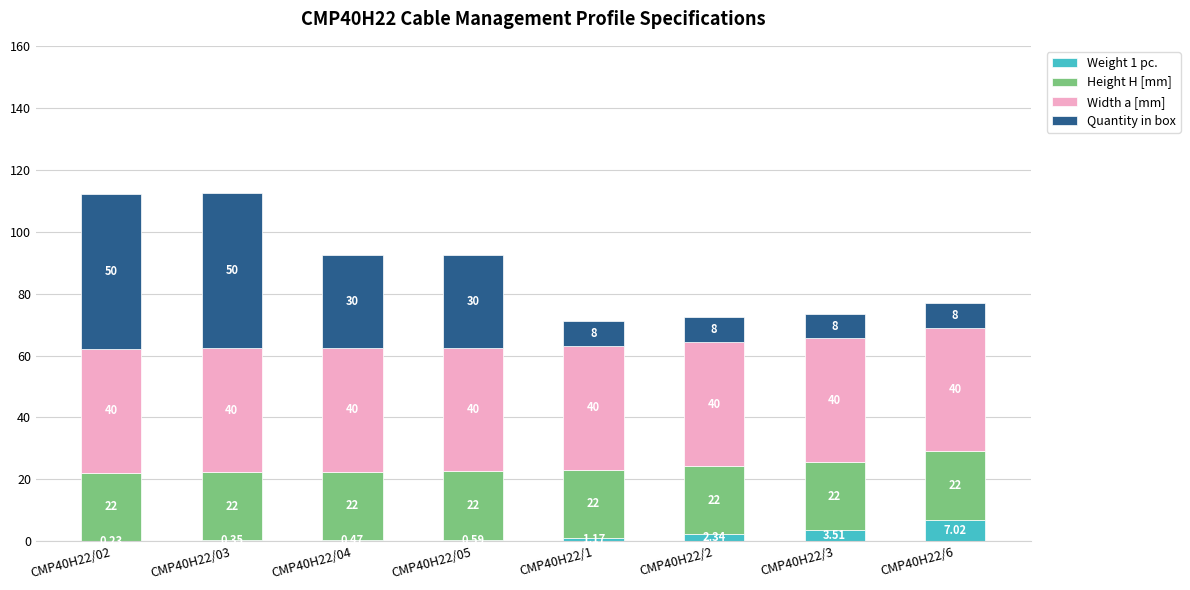

At how many categories does at least one series exceed 39?

8